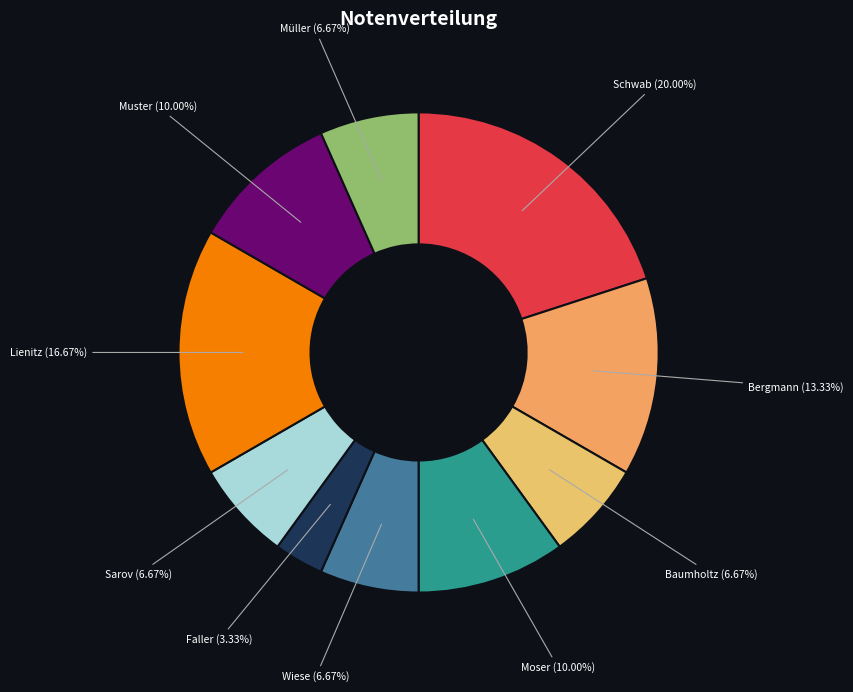

To the nearest percent, what is the combined percentage of Moser and Sarov?

17%